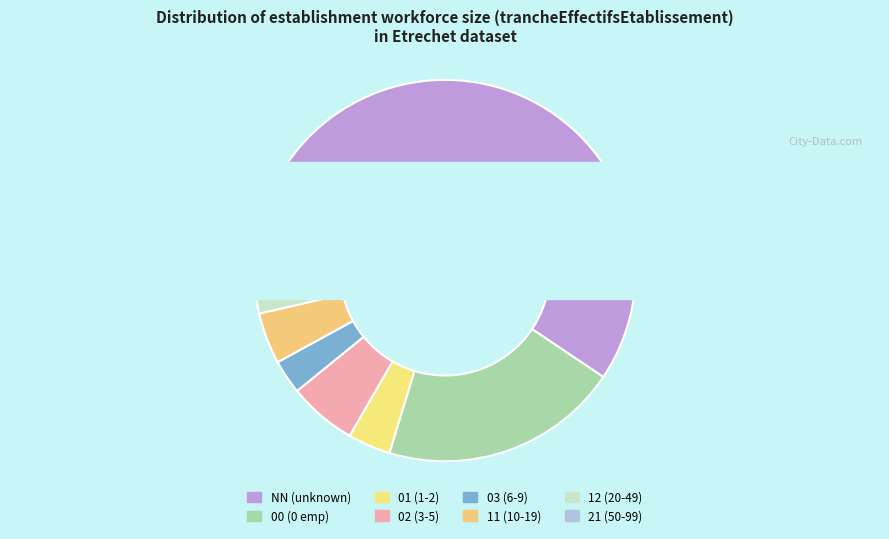

The 00 slice represents 29% of the pie. True or false?

False